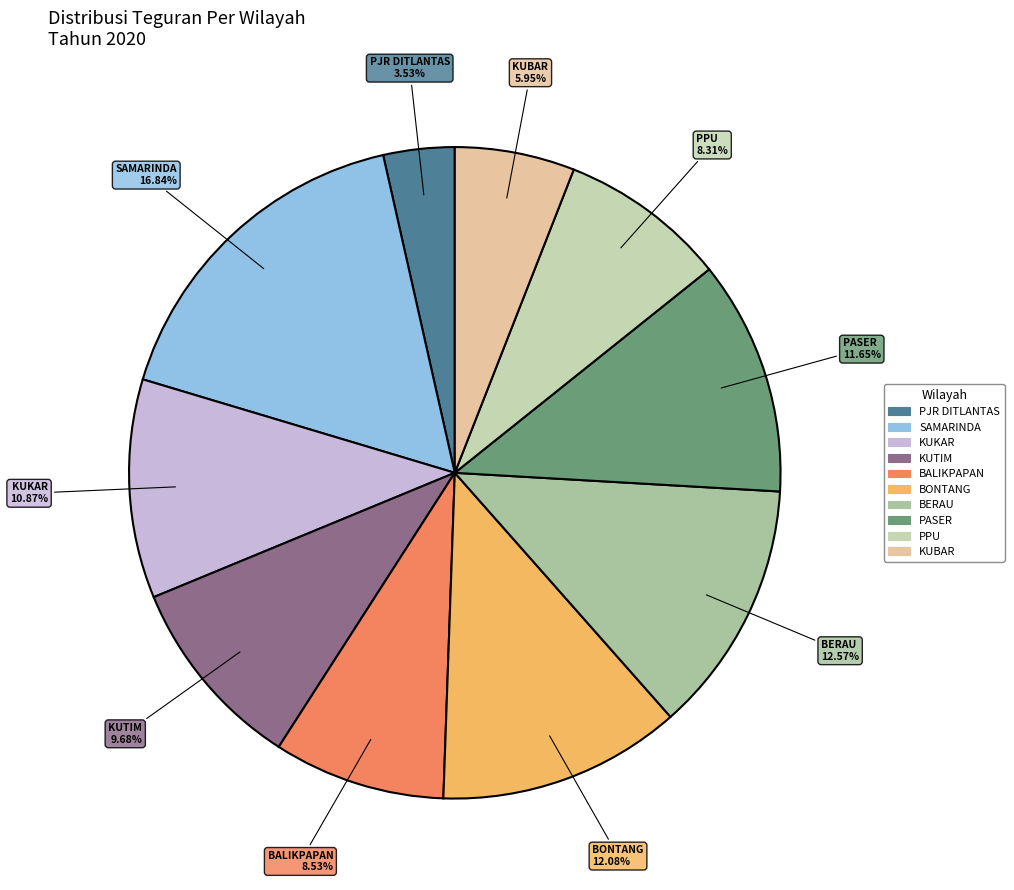

How many segments does this pie chart have?

10